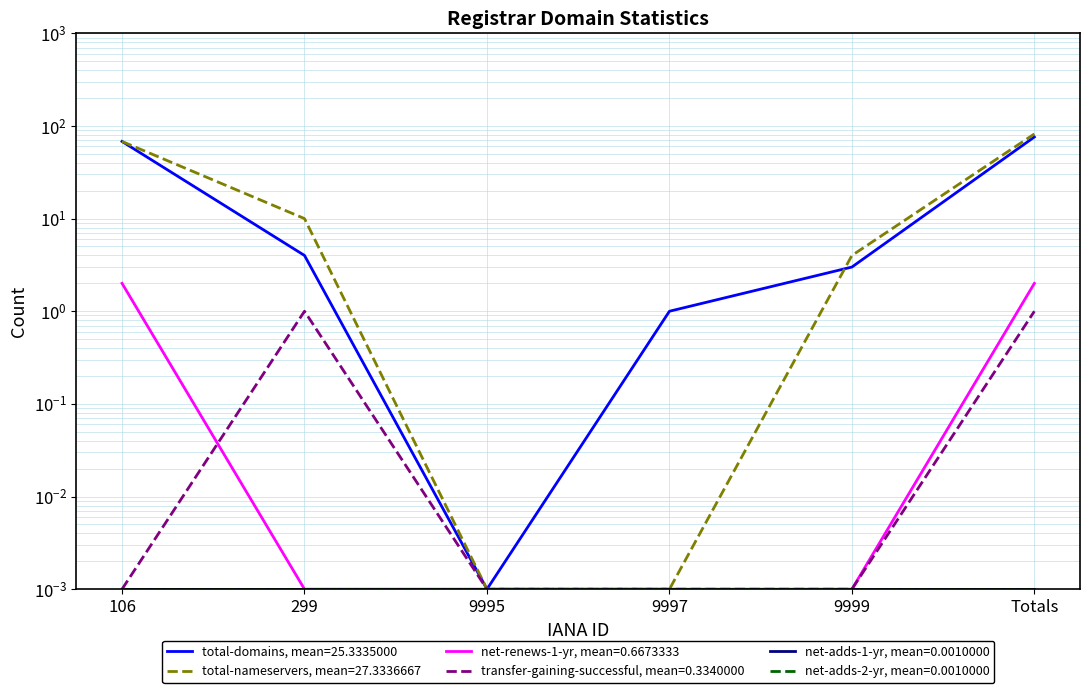

List the labels in order of total-domains value, largest first.

Totals, 106, 299, 9999, 9997, 9995